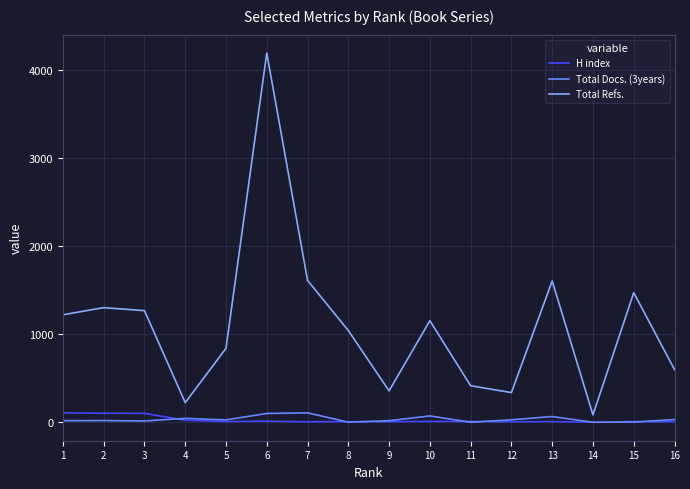

At how many categories does at least one series exceed 1659?

1